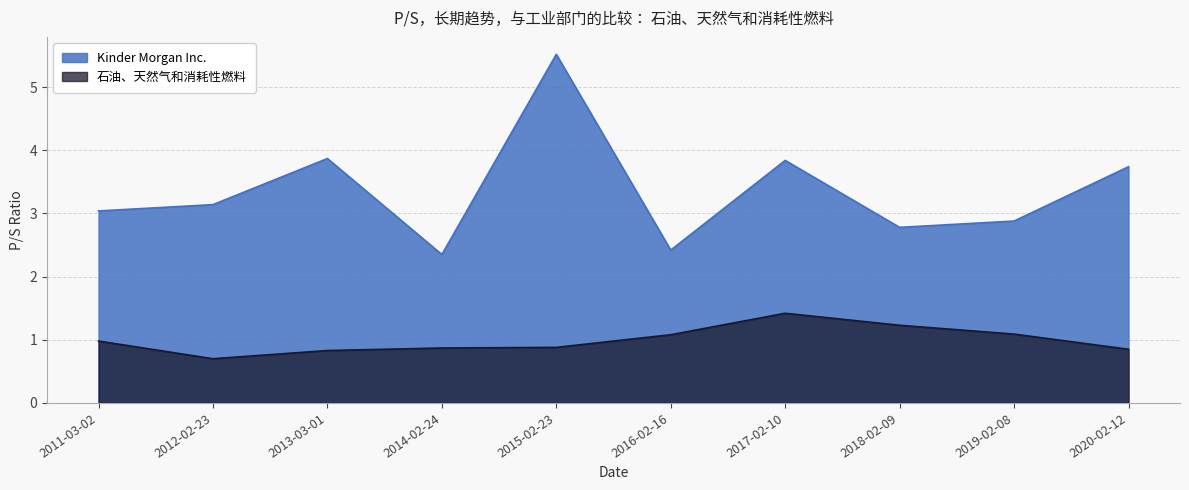

What is the difference between the maximum and minimum values in the 石油、天然气和消耗性燃料 series?

0.7